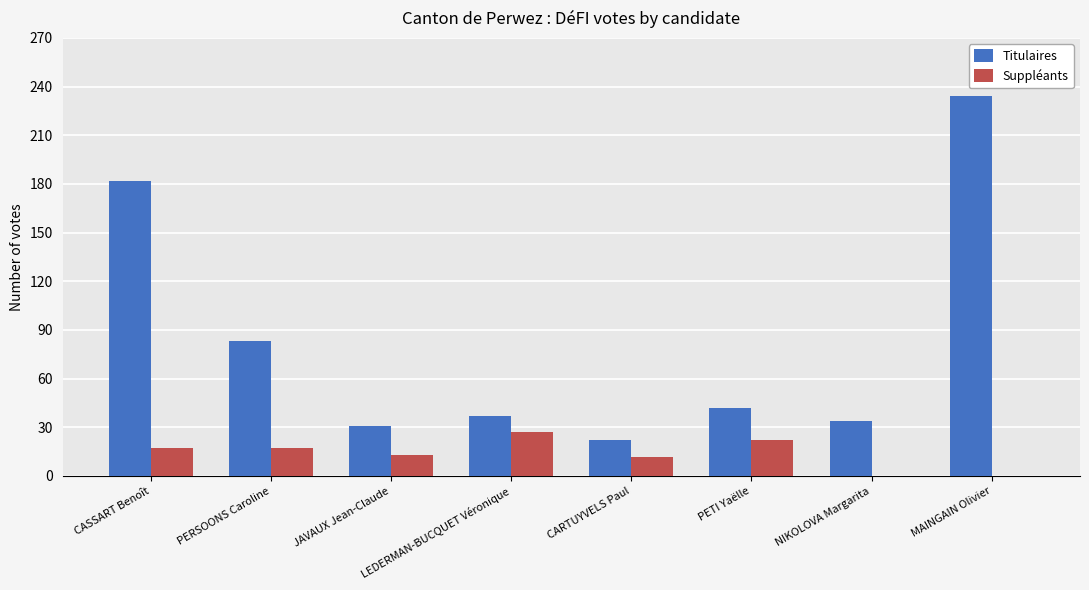

What is the approximate value of Suppléants at JAVAUX Jean-Claude?

13